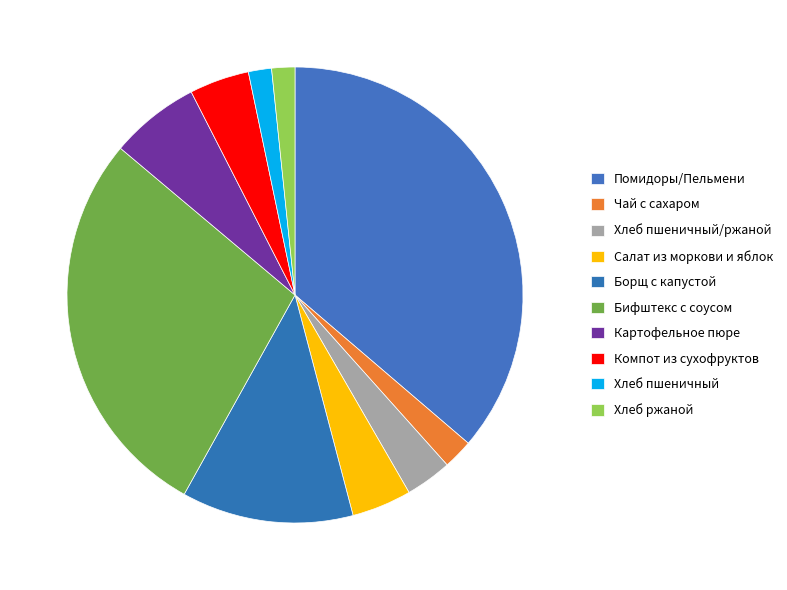

To the nearest percent, what is the difference between the largest and smallest slice percentages?

35%